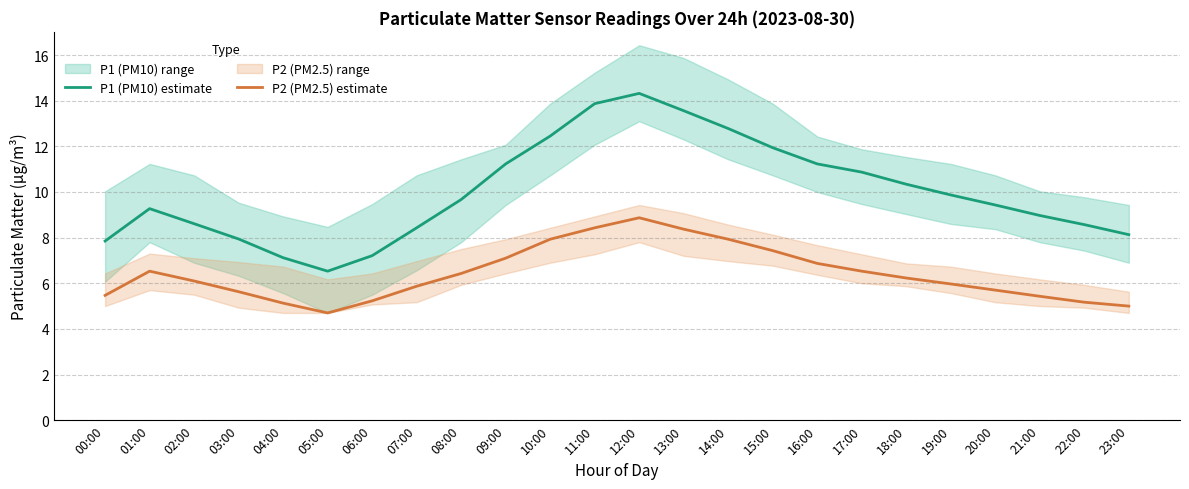

What is the approximate value of P1 (PM10) estimate at 14:00?

12.8